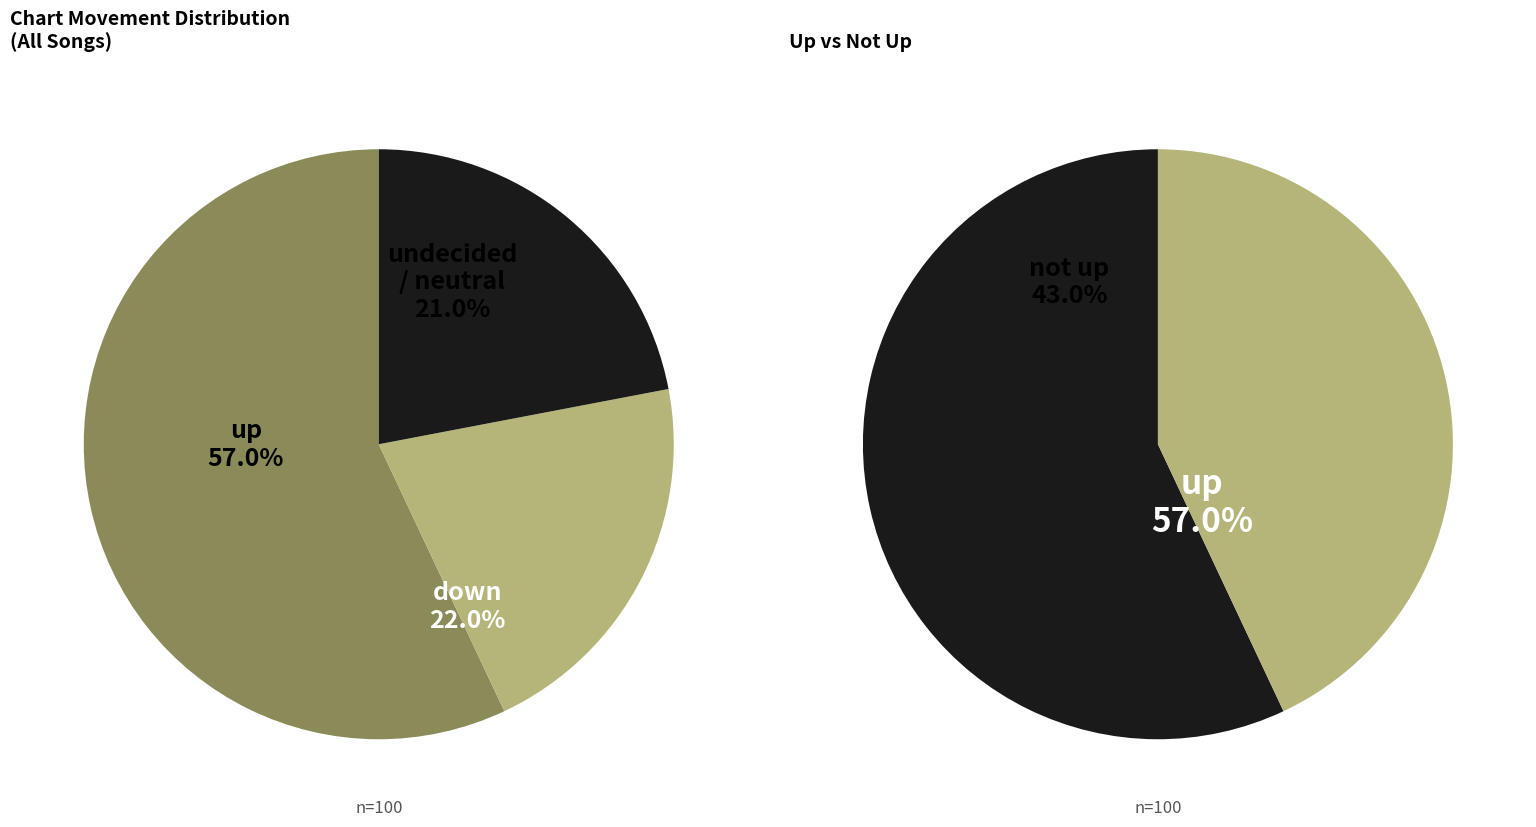

To the nearest percent, what percentage of the pie is up?

57%